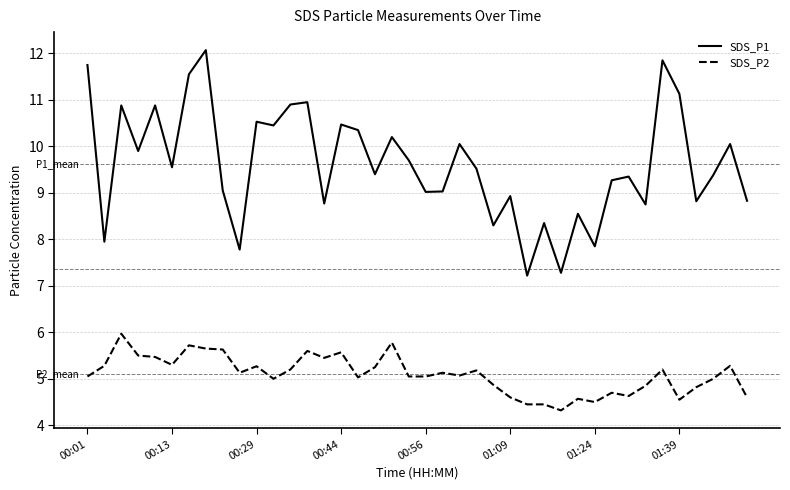

What is the greatest value displayed?

12.1